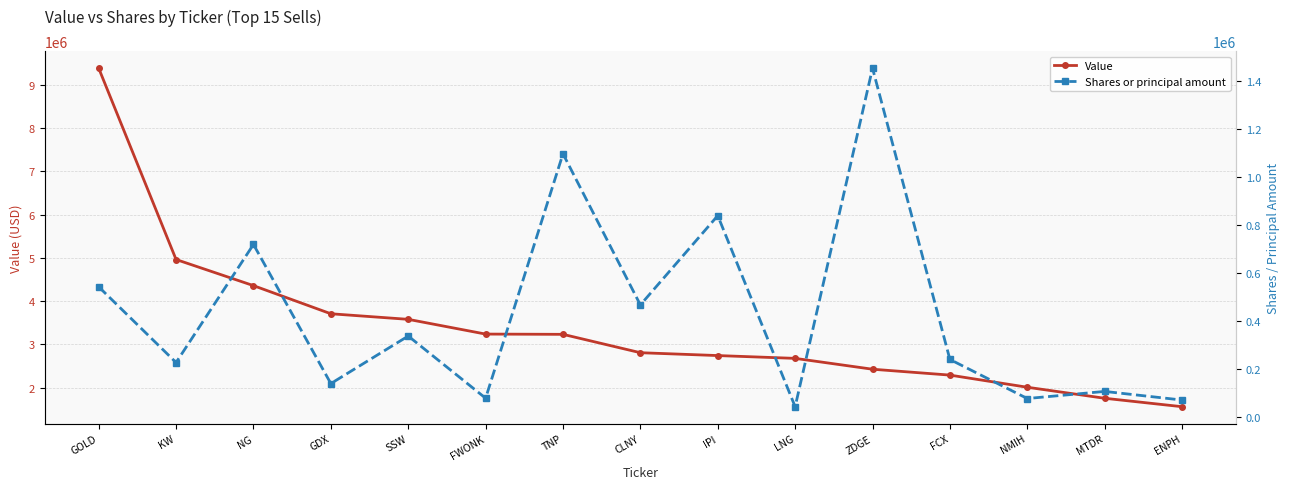

What is the label of the 12th point from the right?

GDX